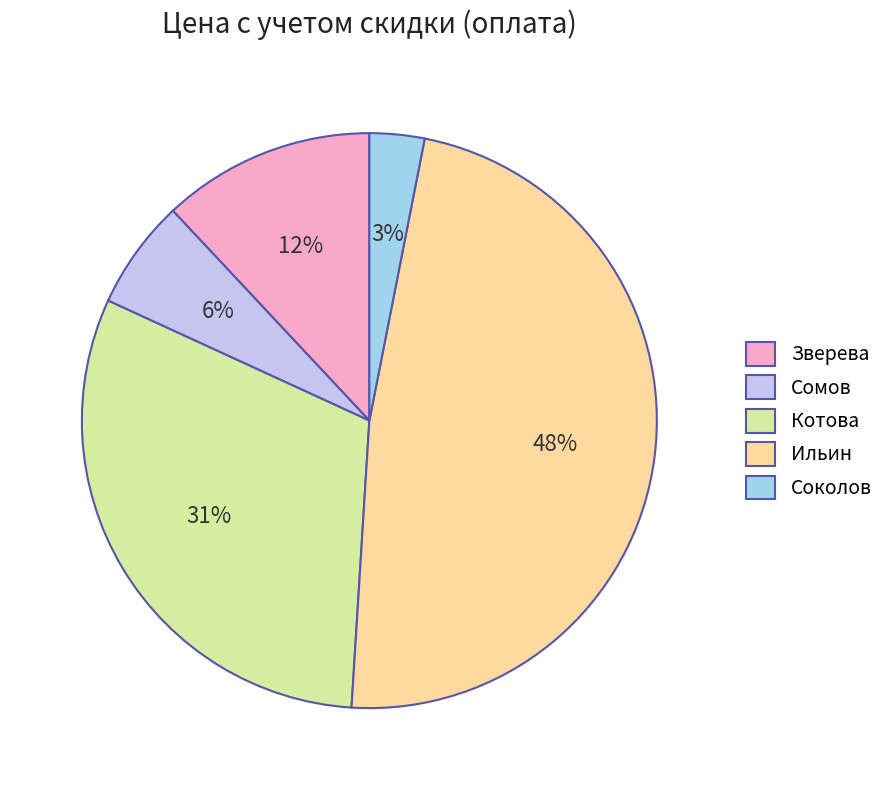

To the nearest percent, what is the difference between the Котова and Ильин slice percentages?

17%